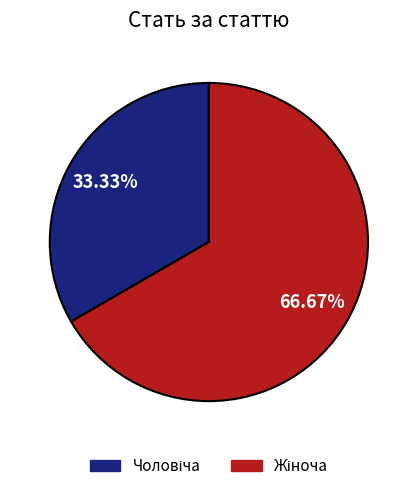

Does any single category account for the majority?

Yes